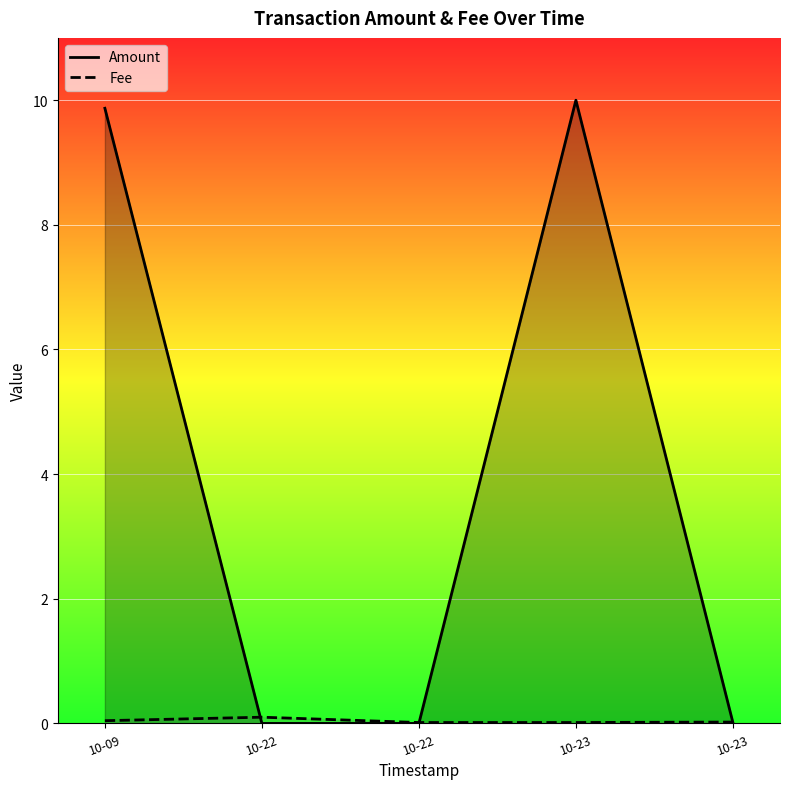

What is the label of the 5th point from the right?

2021-10-09 11:09:51